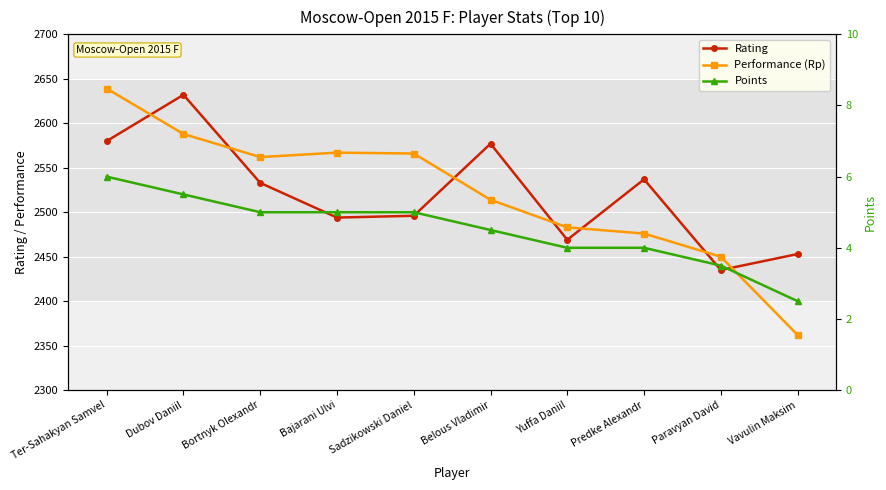

How many Points values are between 4 and 5?

6